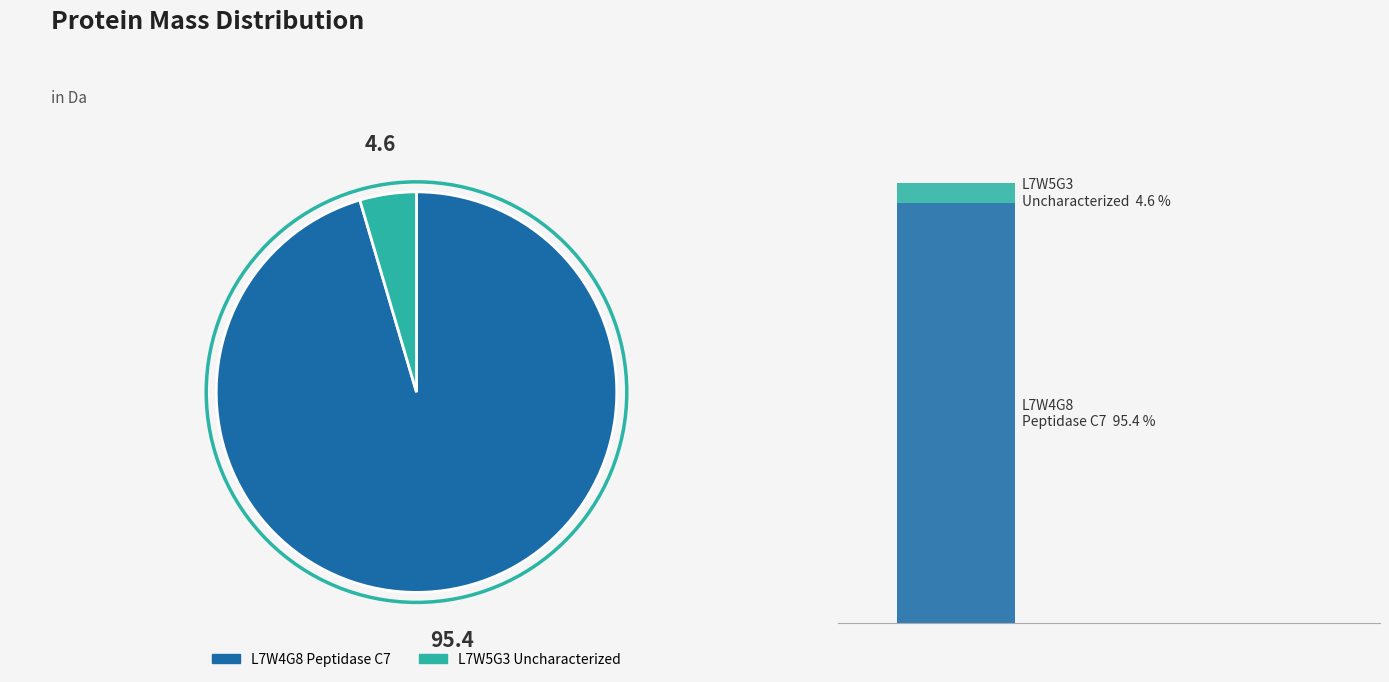

Which slice is the smallest?

tr|L7W5G3|L7W5G3_9VIRU Uncharacterized